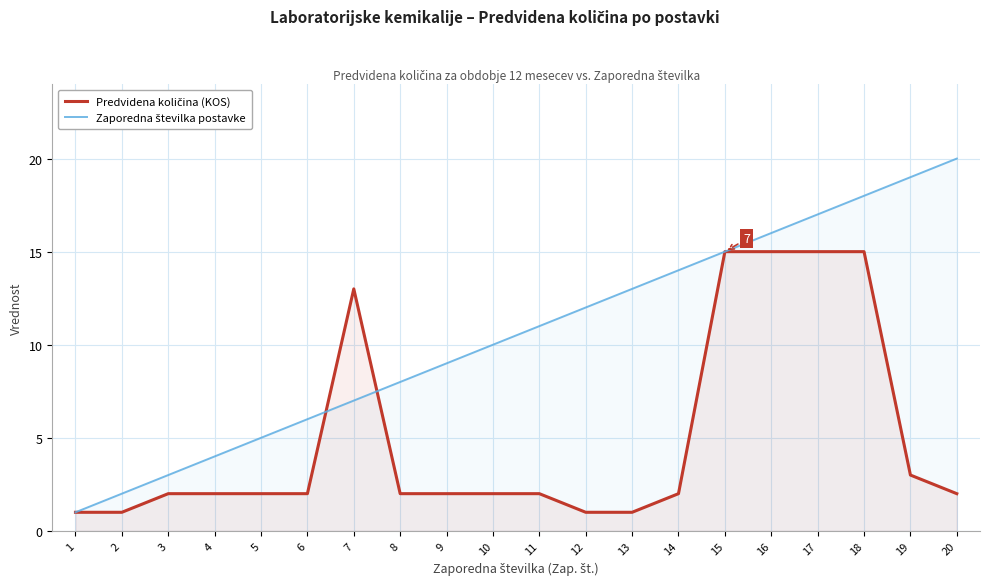

What is the maximum value shown in the chart?

20